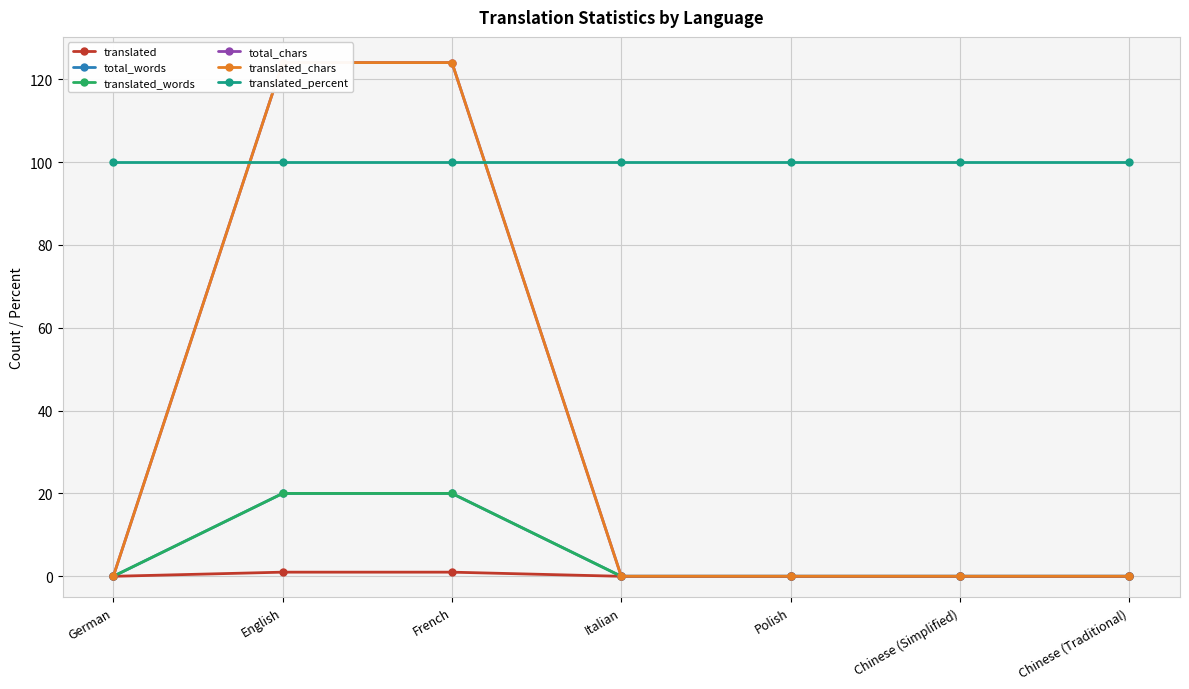

The value of translated_chars at English is 124. True or false?

True